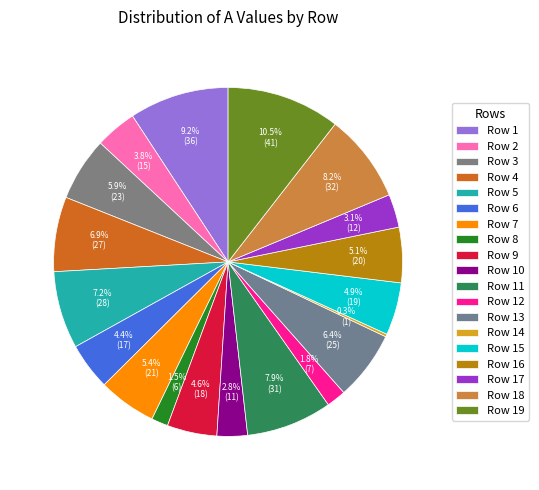

How many segments does this pie chart have?

19